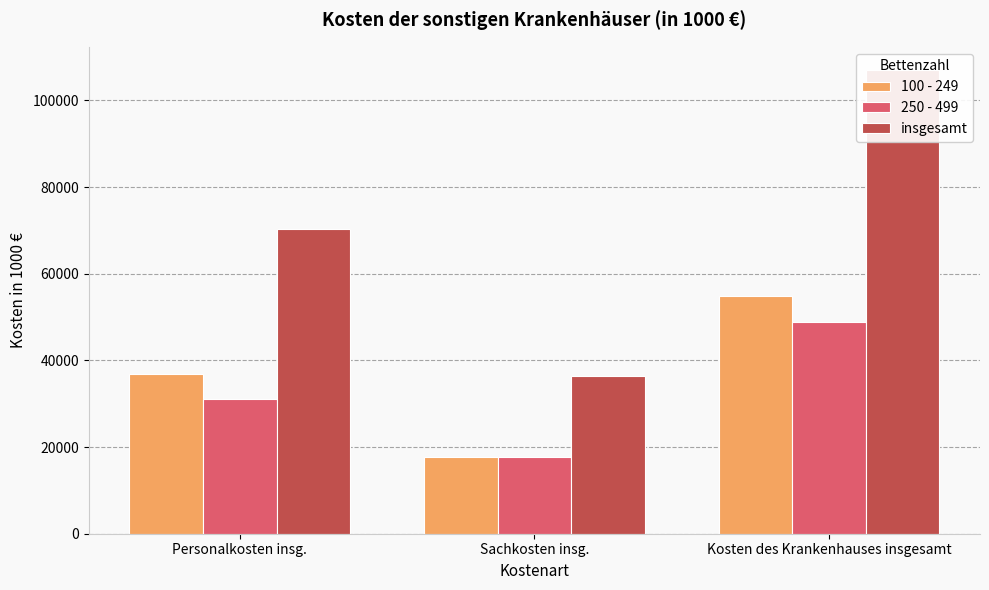

True or false: insgesamt has a value of 70341 at Personalkosten insg..

True